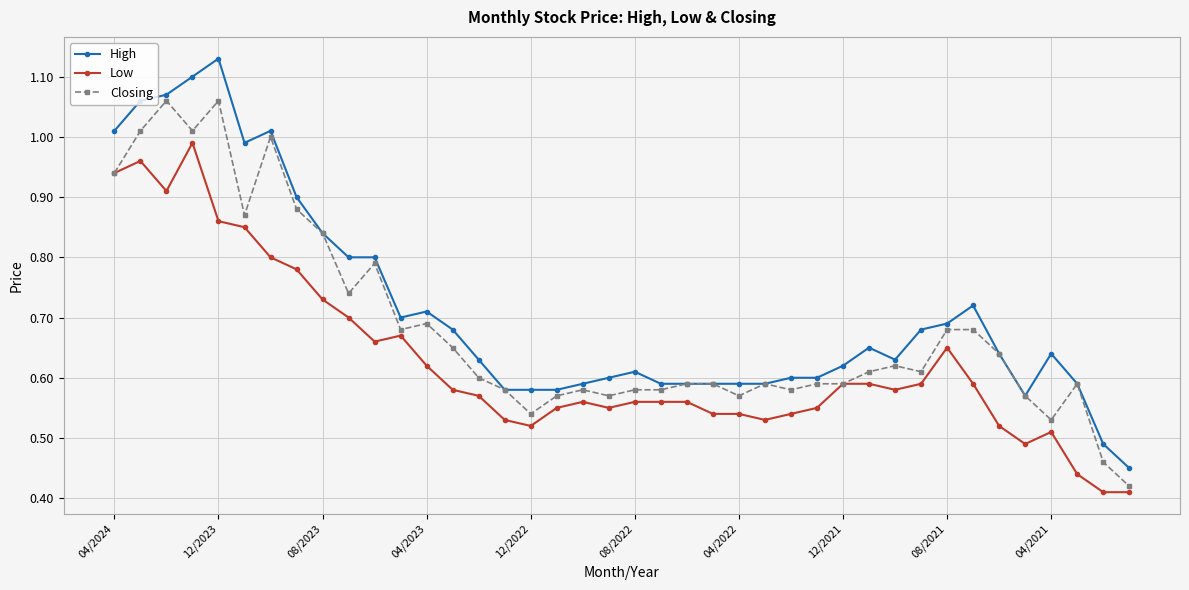

True or false: Closing has more than 2 interior local peaks.

True